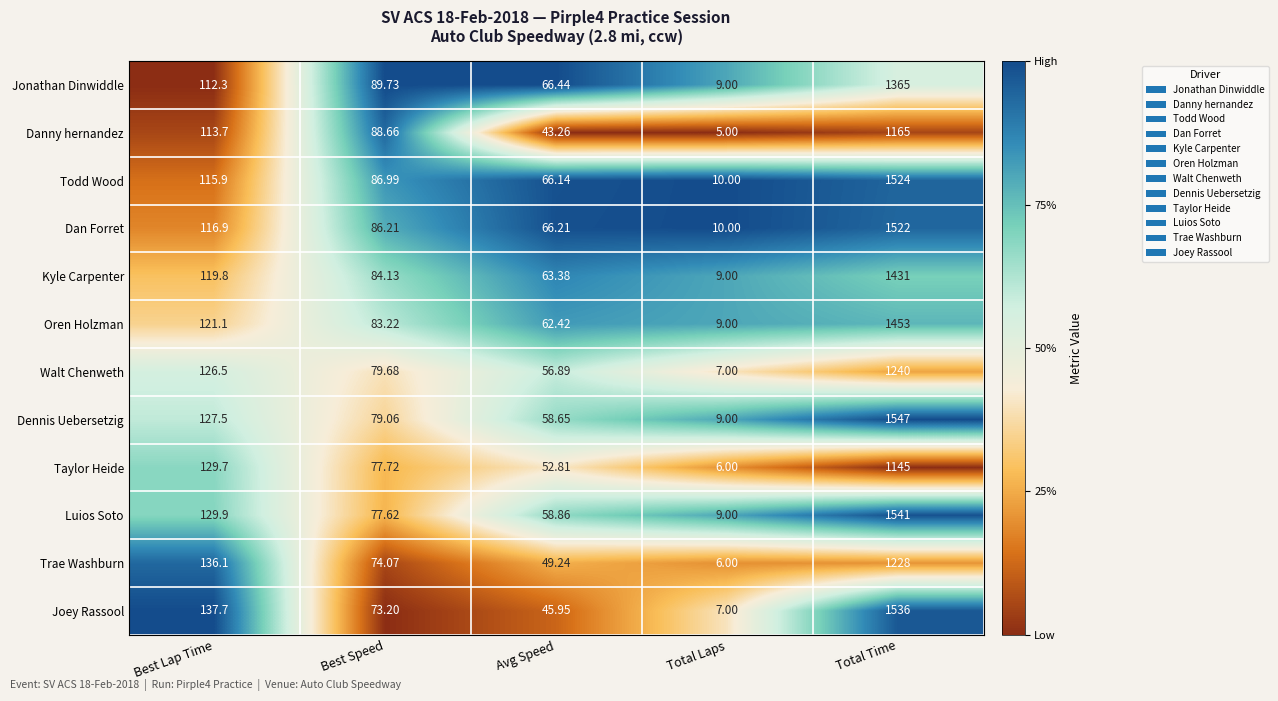

Which series changed the most between Avg Speed and Total Laps?

Jonathan Dinwiddle